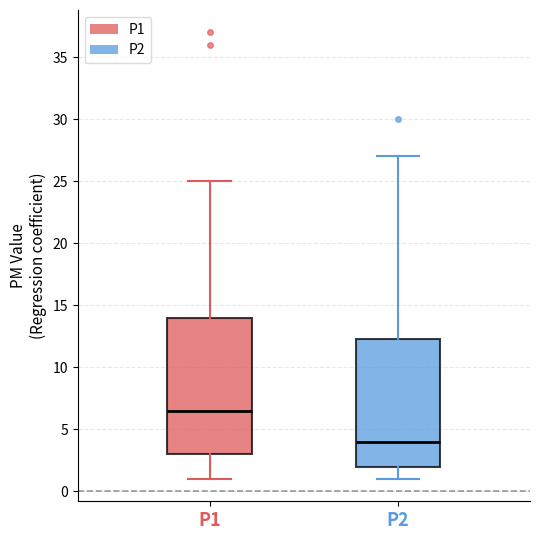

Where does the lower whisker of the box for P2 end on the y-axis? The values are not printed on the chart, so give them approximately, as read against the axis.

1.0